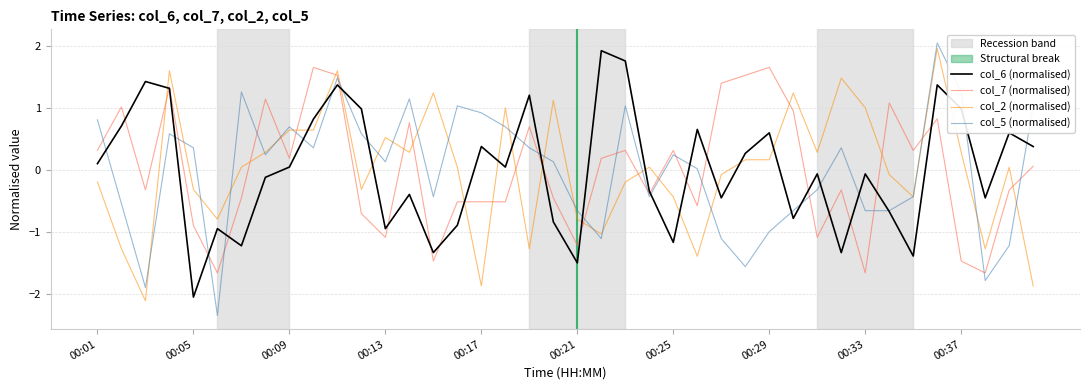

Reading left to right, list all the values displayed in this chart.

col_6: 0.1	0.7	1.4	1.3	-2.0	-0.9	-1.2	-0.1	0.0	0.8	1.4	1.0	-0.9	-0.4	-1.3	-0.9	0.4	0.0	1.2	-0.8	-1.5	1.9	1.8	-0.3	-1.2	0.7	-0.4	0.3	0.6	-0.8	-0.1	-1.3	-0.1	-0.7	-1.4	1.4	1.0	-0.4	0.6	0.4
col_7: 0.3	1.0	-0.3	1.3	-0.9	-1.7	-0.4	1.1	0.2	1.6	1.5	-0.7	-1.1	0.8	-1.5	-0.5	-0.5	-0.5	0.7	-0.4	-1.2	0.2	0.3	-0.4	0.3	-0.6	1.4	1.5	1.6	1.0	-1.1	-0.3	-1.7	1.1	0.3	0.8	-1.5	-1.7	-0.3	0.1
col_2: -0.2	-1.3	-2.1	1.6	-0.3	-0.8	0.0	0.3	0.6	0.6	1.6	-0.3	0.5	0.3	1.2	0.0	-1.9	1.0	-1.3	1.1	-0.8	-1.0	-0.2	0.0	-0.4	-1.4	-0.1	0.2	0.2	1.2	0.3	1.5	1.0	-0.1	-0.4	2.0	0.3	-1.3	0.0	-1.9
col_5: 0.8	-0.5	-1.9	0.6	0.4	-2.3	1.3	0.2	0.7	0.4	1.5	0.6	0.1	1.1	-0.4	1.0	0.9	0.7	0.4	0.1	-0.7	-1.1	1.0	-0.4	0.2	0.0	-1.1	-1.6	-1.0	-0.7	-0.3	0.4	-0.7	-0.7	-0.4	2.0	1.3	-1.8	-1.2	1.0